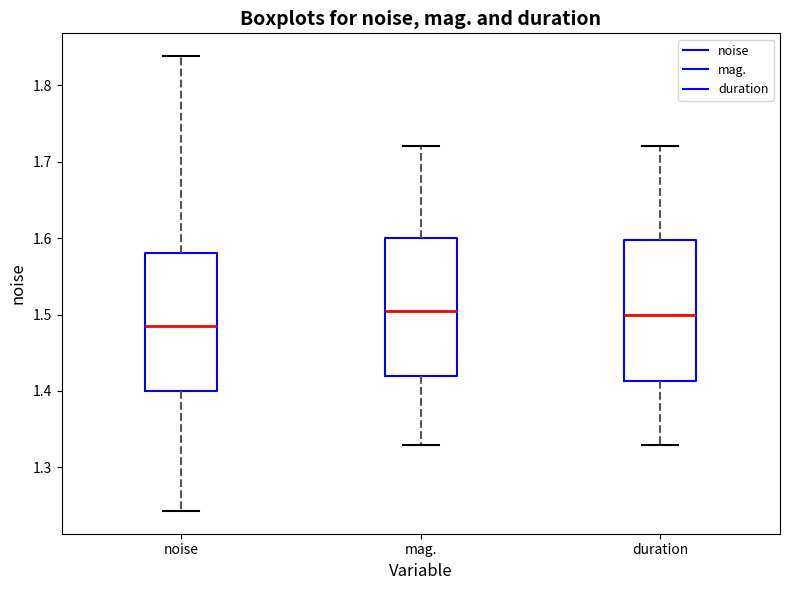

Reading left to right, transcribe this box plot: for each box, give where its median line is, the range the box spans, and where its two whiskers end, as read against the y-axis. The values are not printed on the chart, so give them approximately, as read against the axis.

noise: median 1.49, box 1.40 to 1.58, whiskers 1.24 to 1.84
mag.: median 1.51, box 1.42 to 1.60, whiskers 1.33 to 1.72
duration: median 1.50, box 1.41 to 1.60, whiskers 1.33 to 1.72